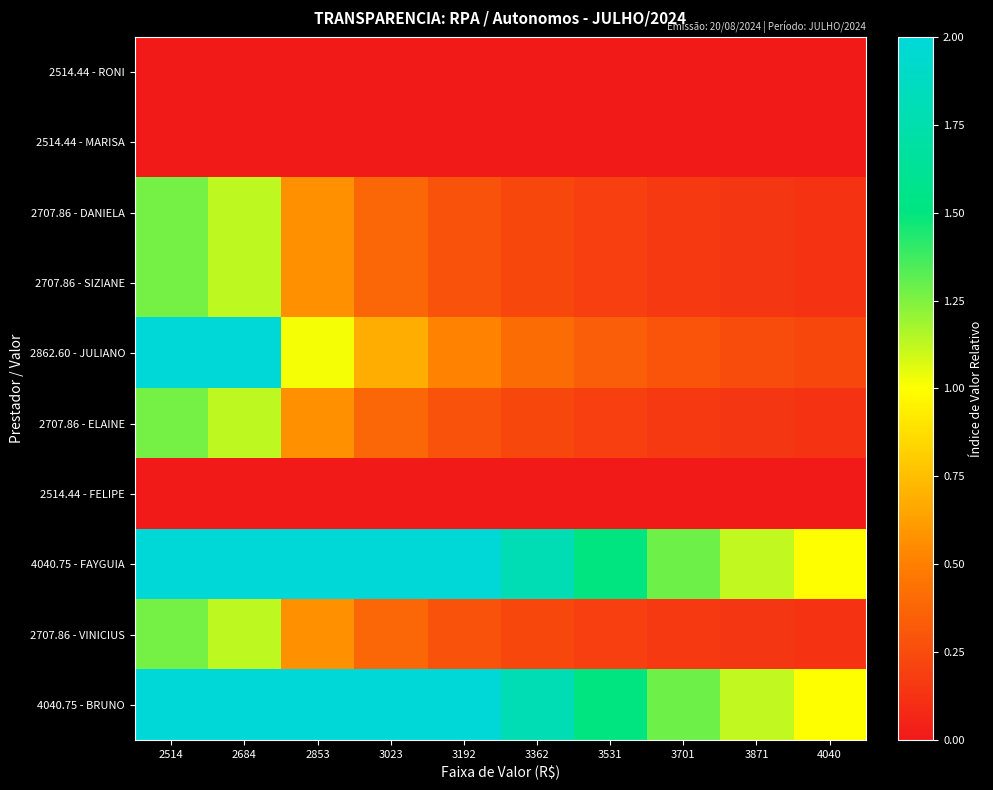

How many distinct data groups are displayed?

10